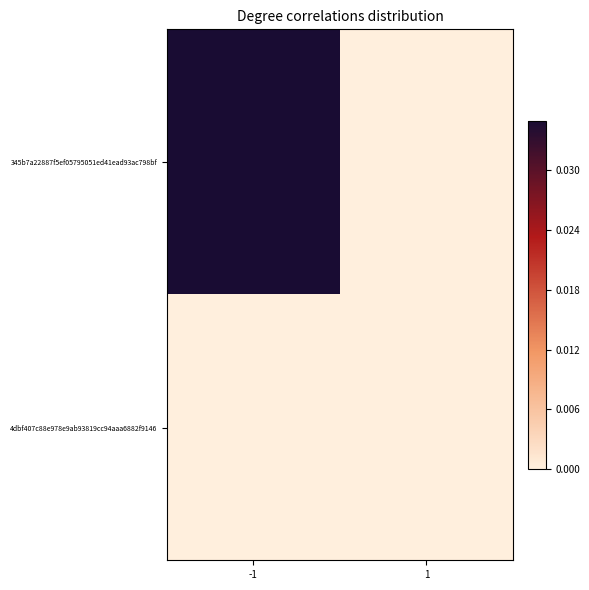

Between -1 and 1, which series saw the biggest shift?

345b7a22887f5ef05795051ed41ead93ac798bf